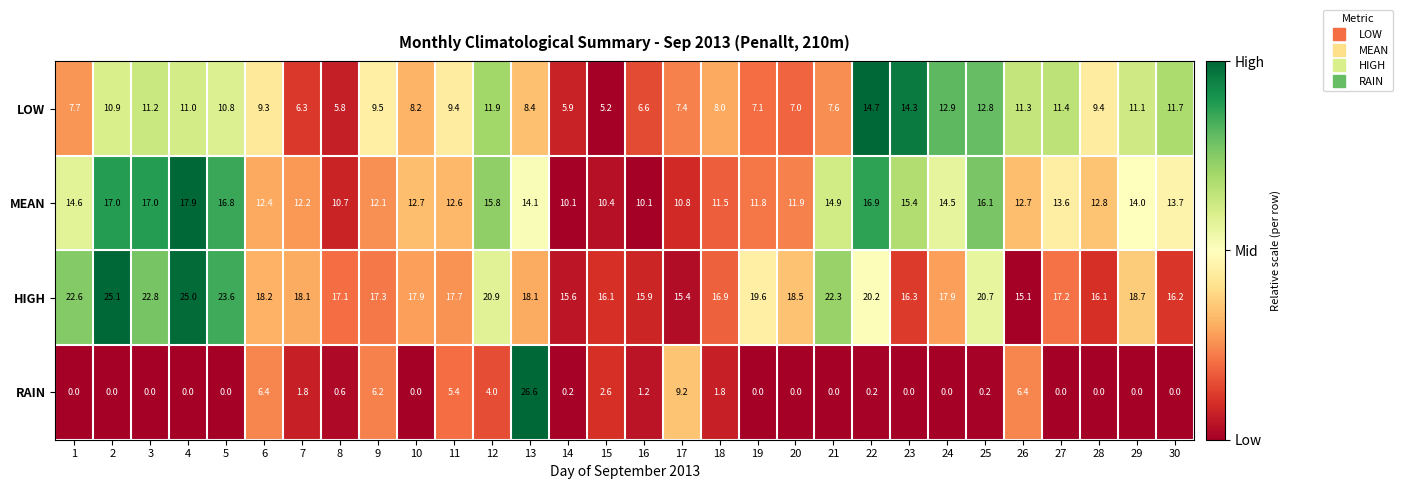

Which series has the largest range (max minus min)?

RAIN